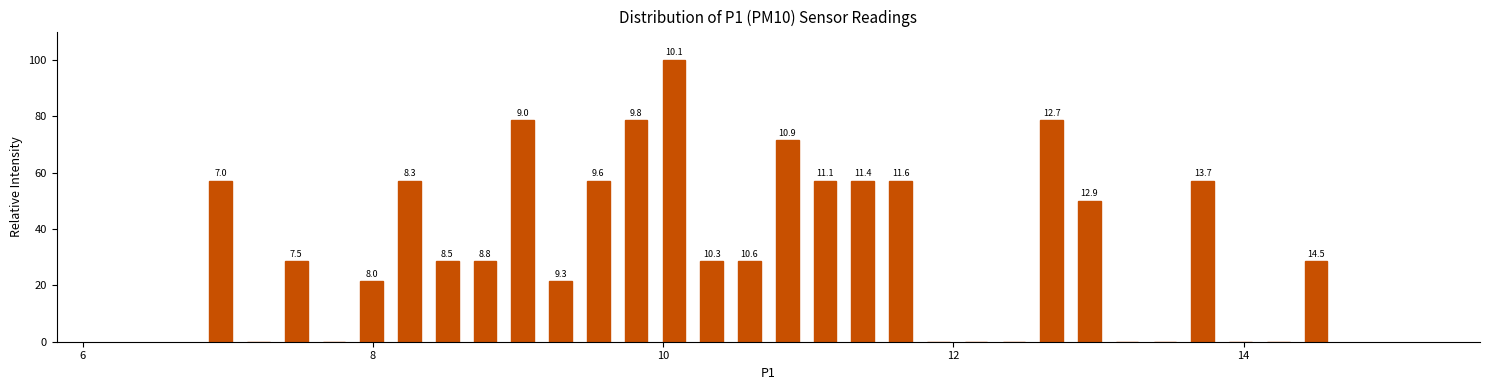

Around what value on the x-axis is the tallest bar? Give the approximate position of its centre, as read against the axis.

10.0